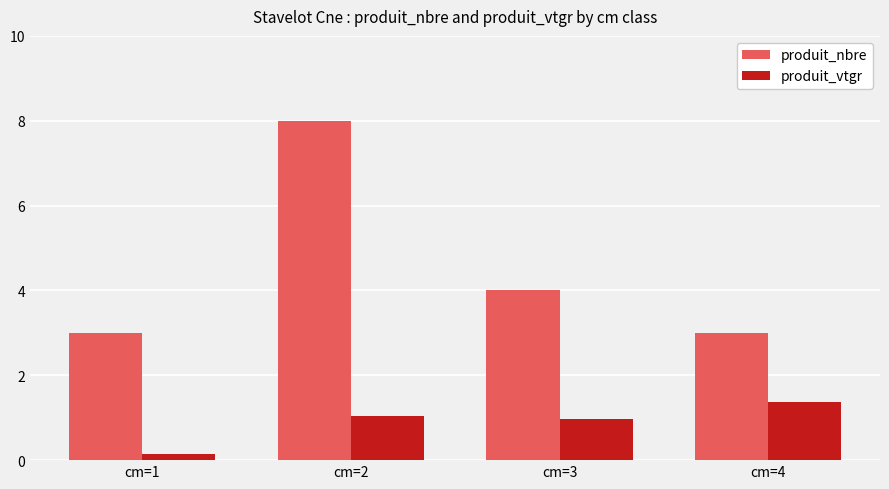

Count the number of categories in the chart.

4